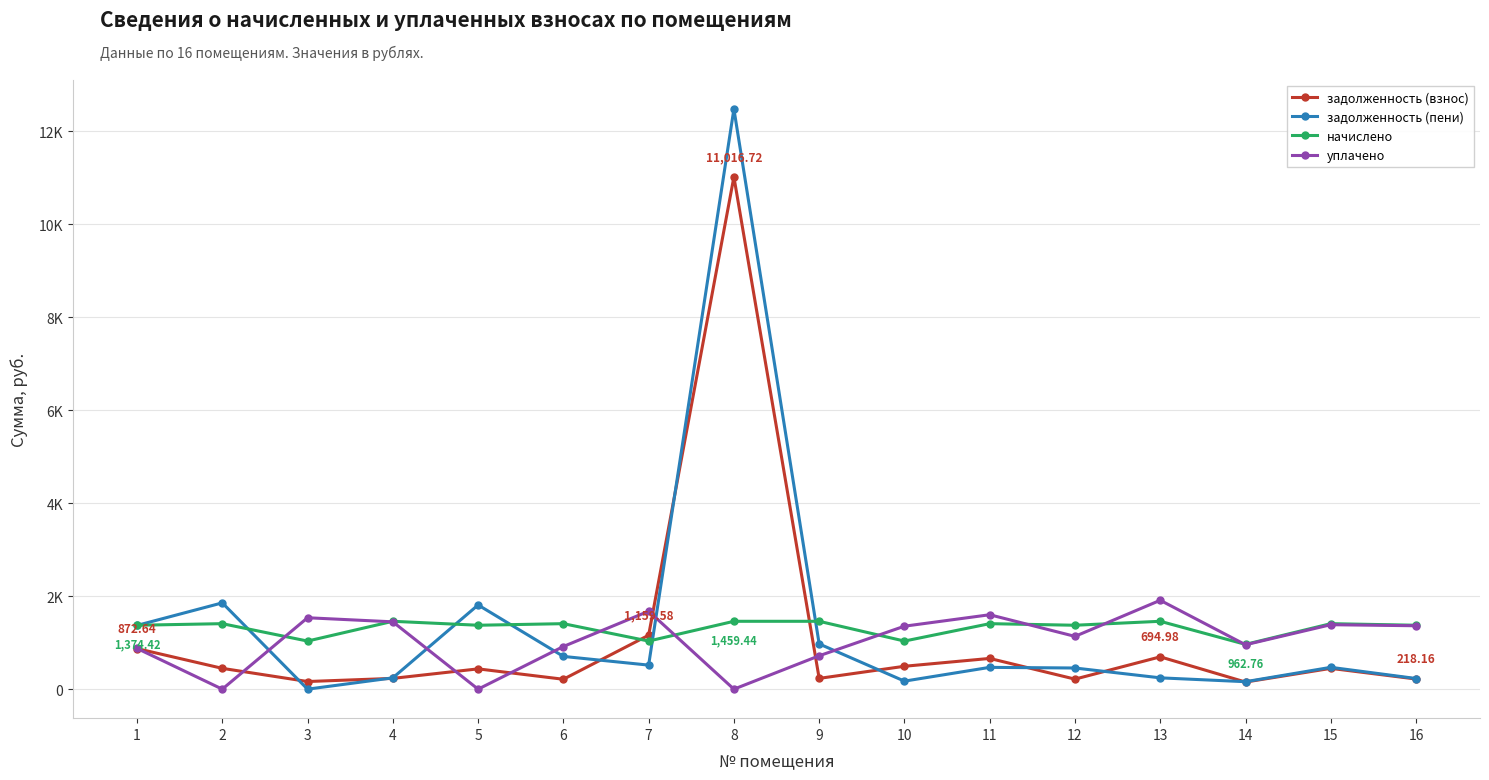

How many times do задолженность (пени) and начислено cross each other?

6